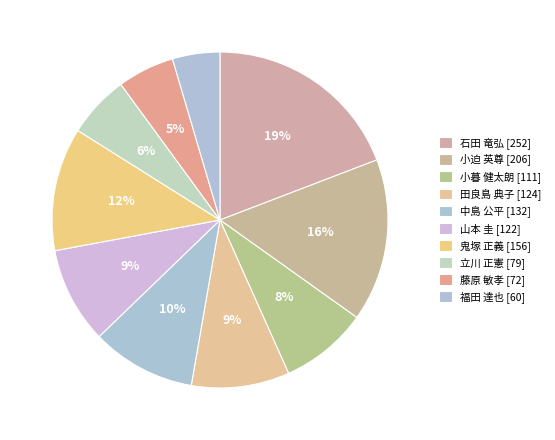

Which category has the smallest portion of the pie?

福田 達也 [60]